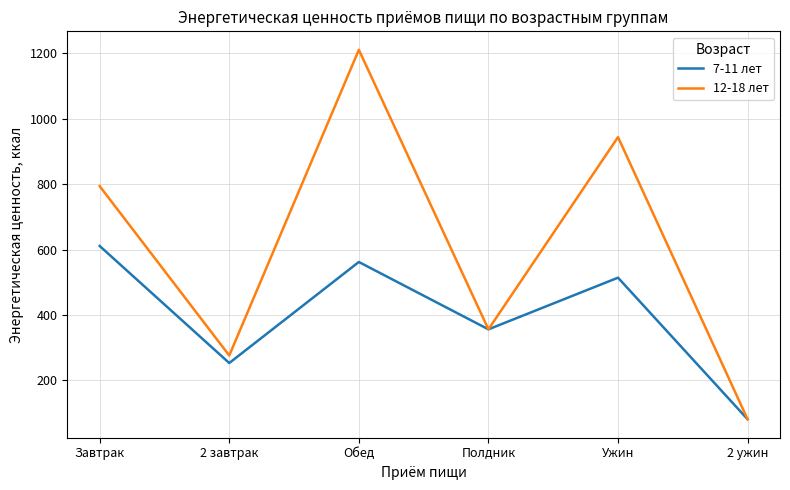

At how many categories does at least one series exceed 668?

3